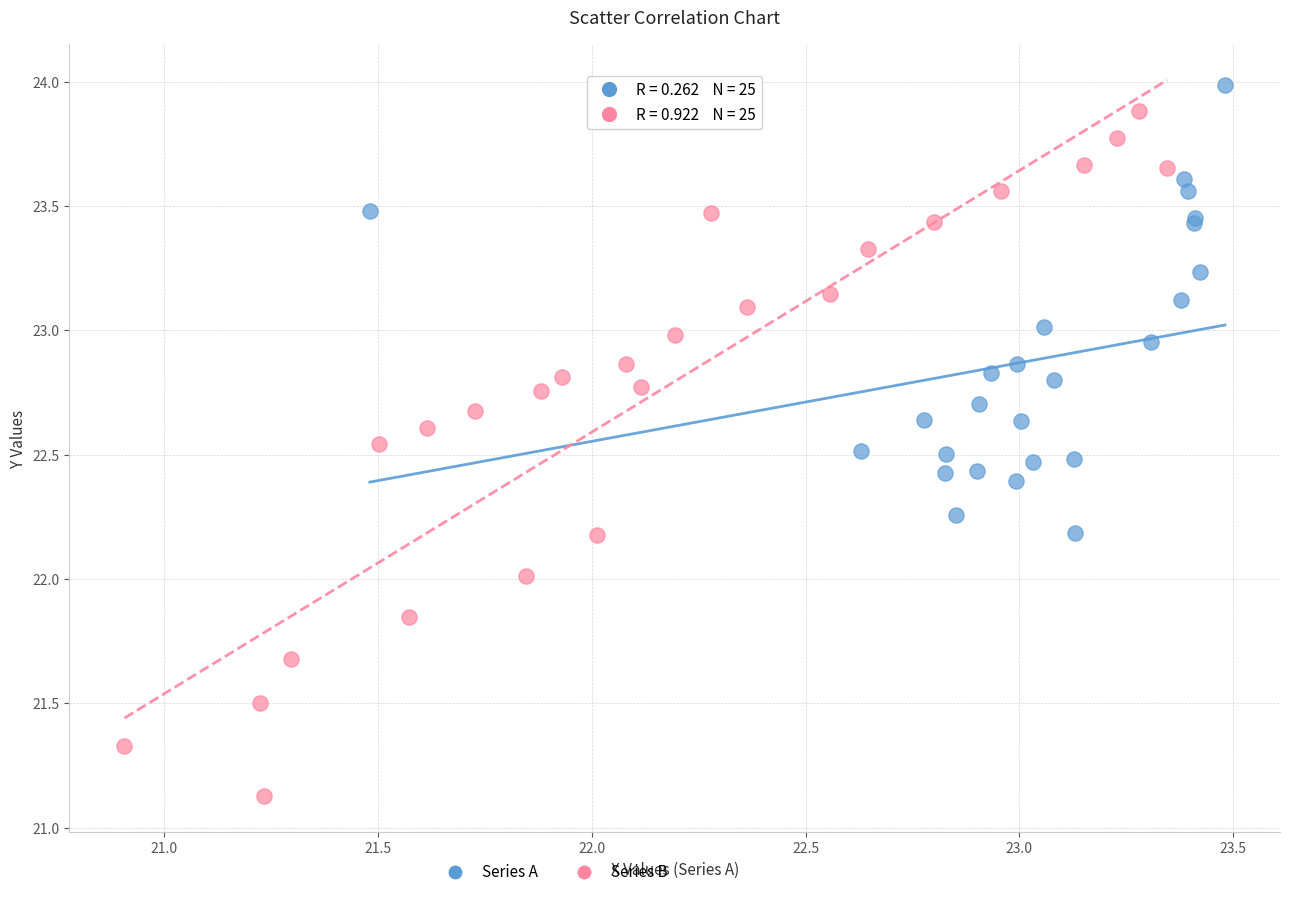

Which series has the largest Y range (max minus min)?

Series B